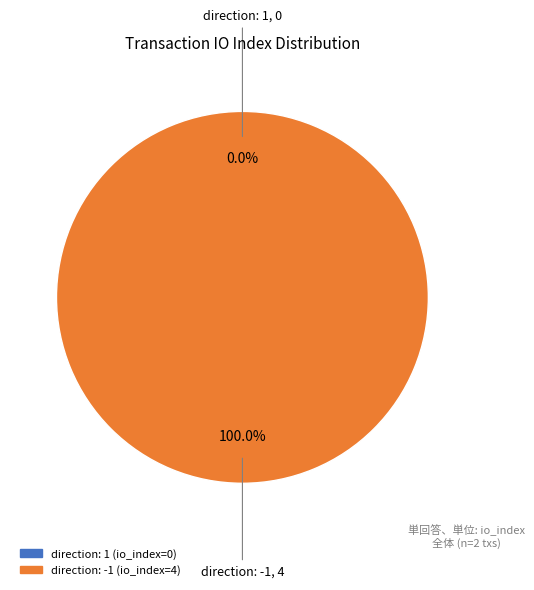

To the nearest percent, what is the combined percentage of direction: 1 (io_index=0) and direction: -1 (io_index=4)?

100%